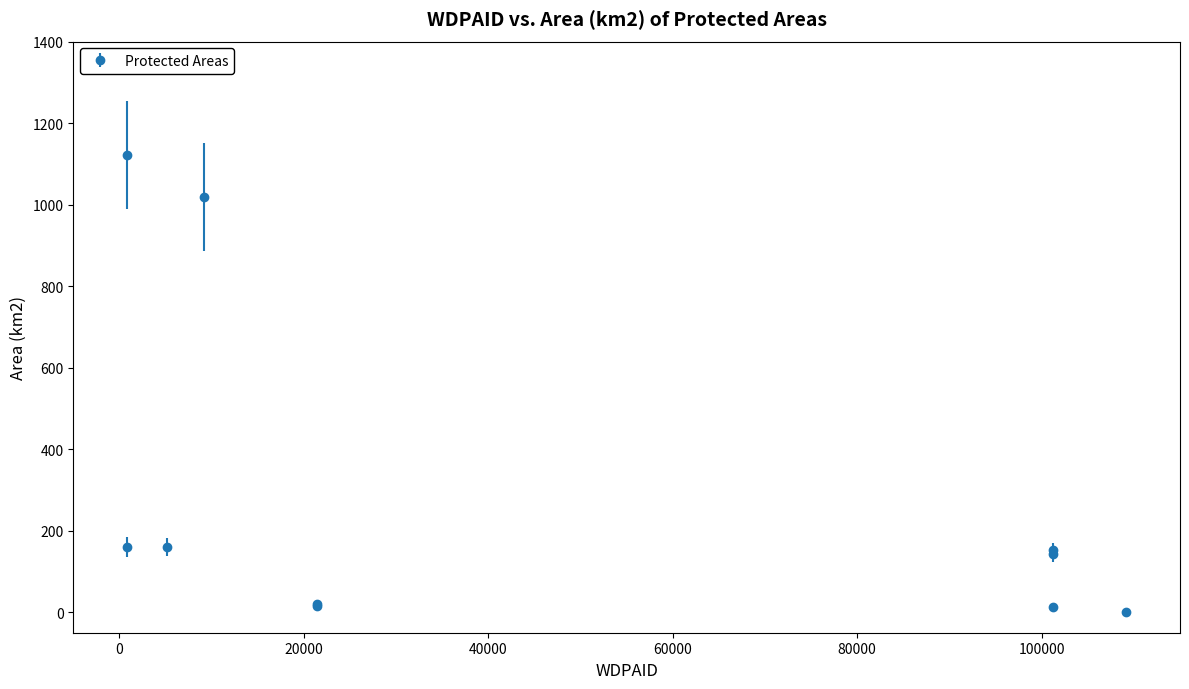

What is the greatest value displayed?

1121.9